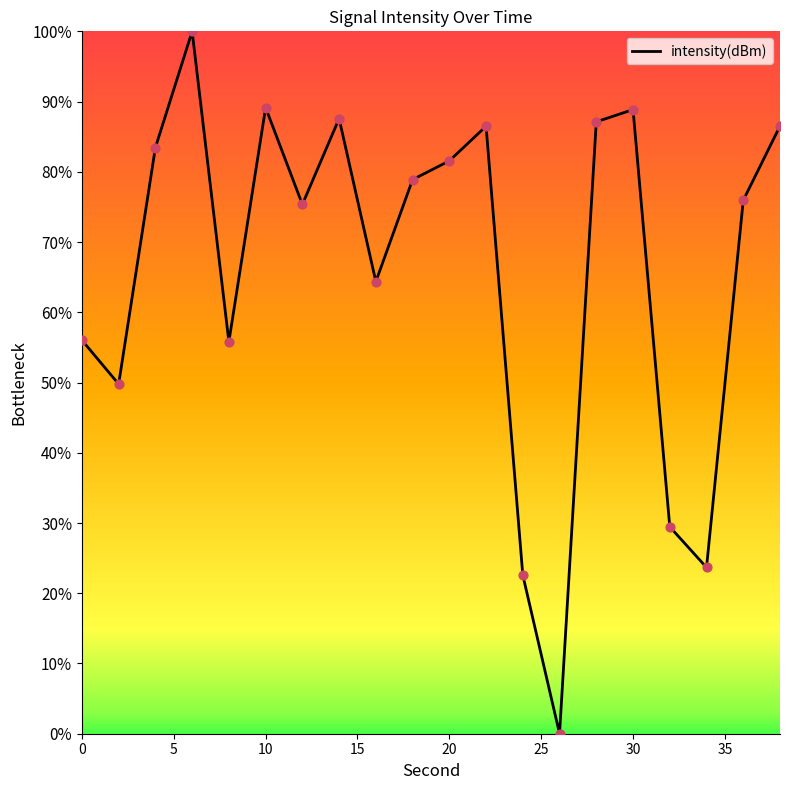

What is the greatest value displayed?

100.0